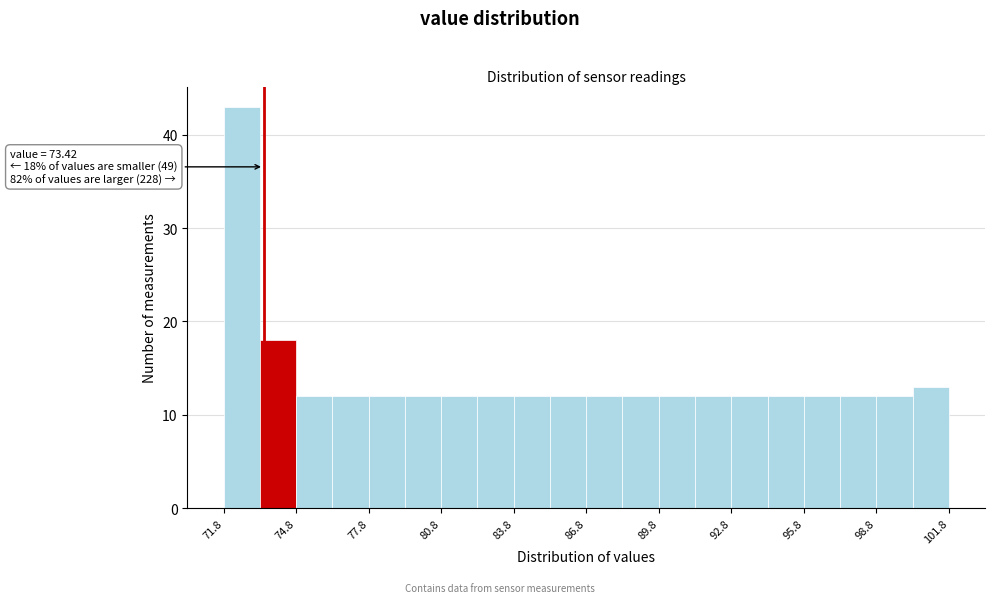

Read against the x-axis, roughly where is the centre of the tallest bar?

72.5